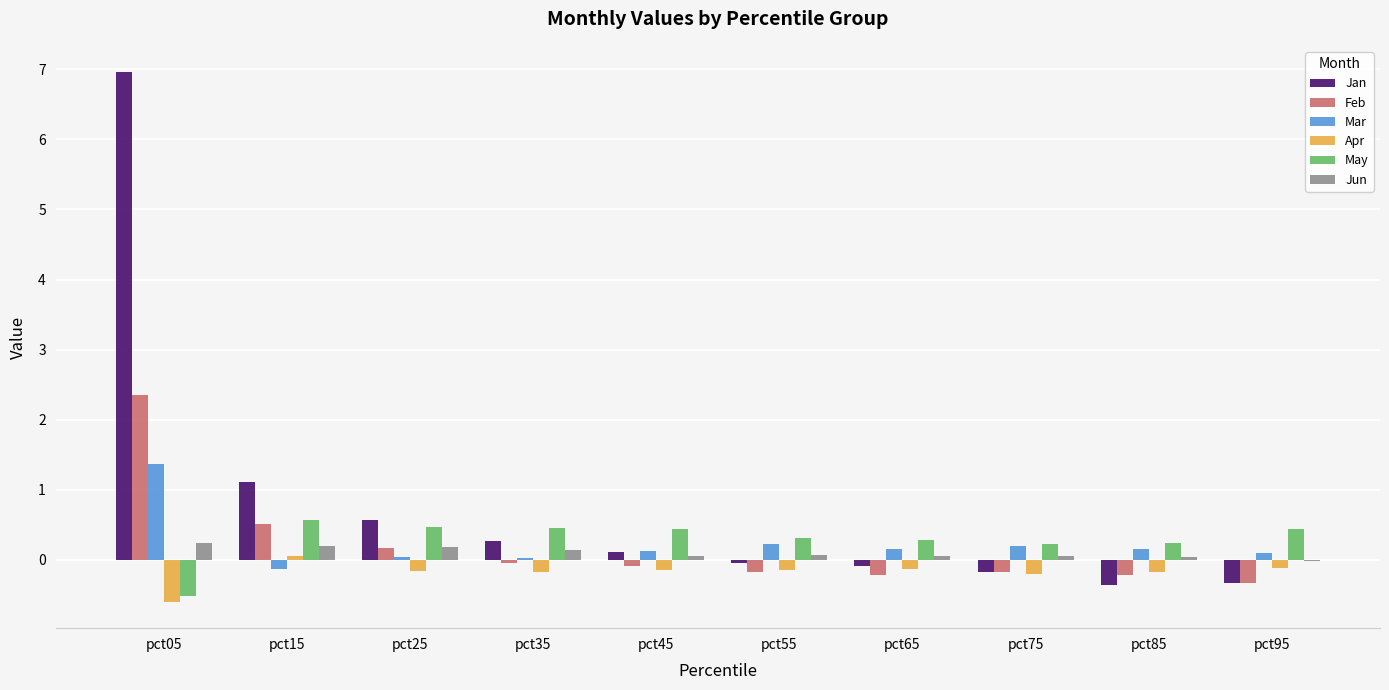

Read the Jan value at pct75.

-0.2